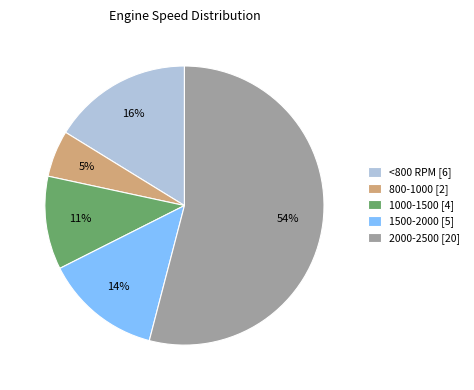

How many segments does this pie chart have?

5